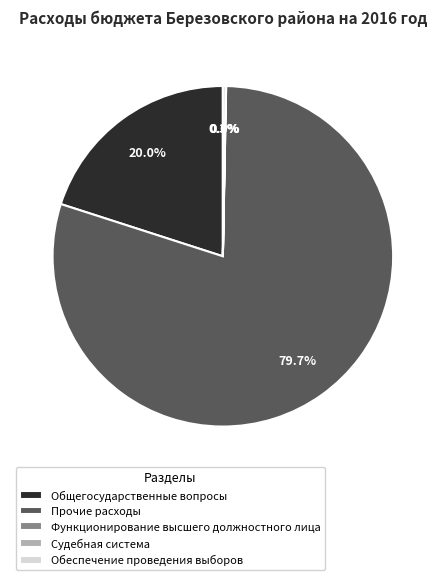

Does any single category account for the majority?

Yes